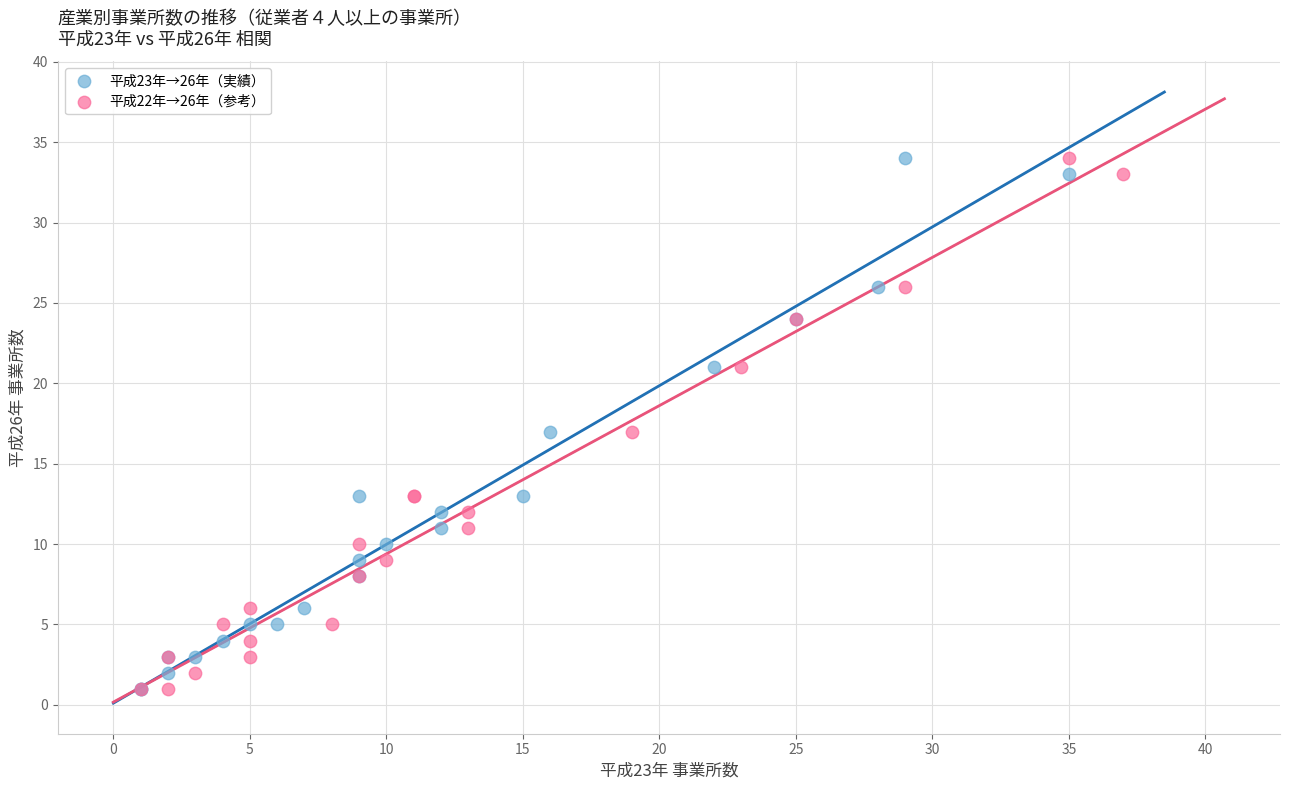

What are all the series names shown in the legend?

平成23年→26年（実績）, 平成22年→26年（参考）